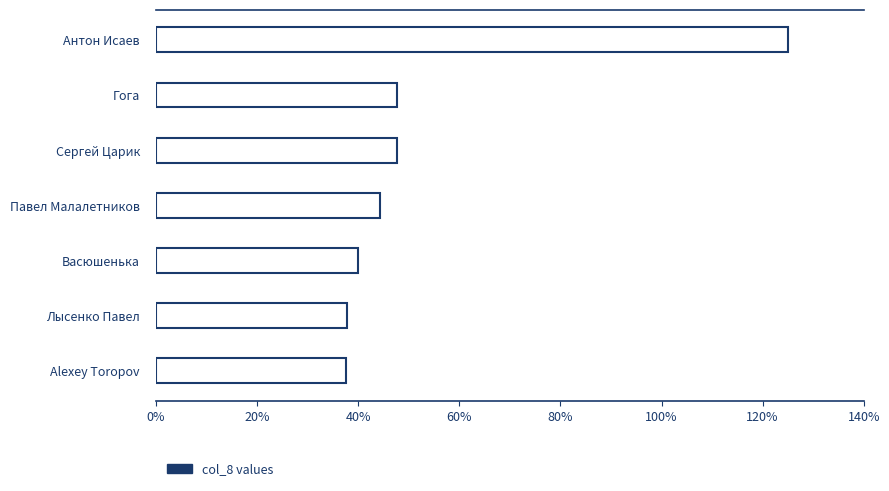

Count the number of values greater than 44.

4